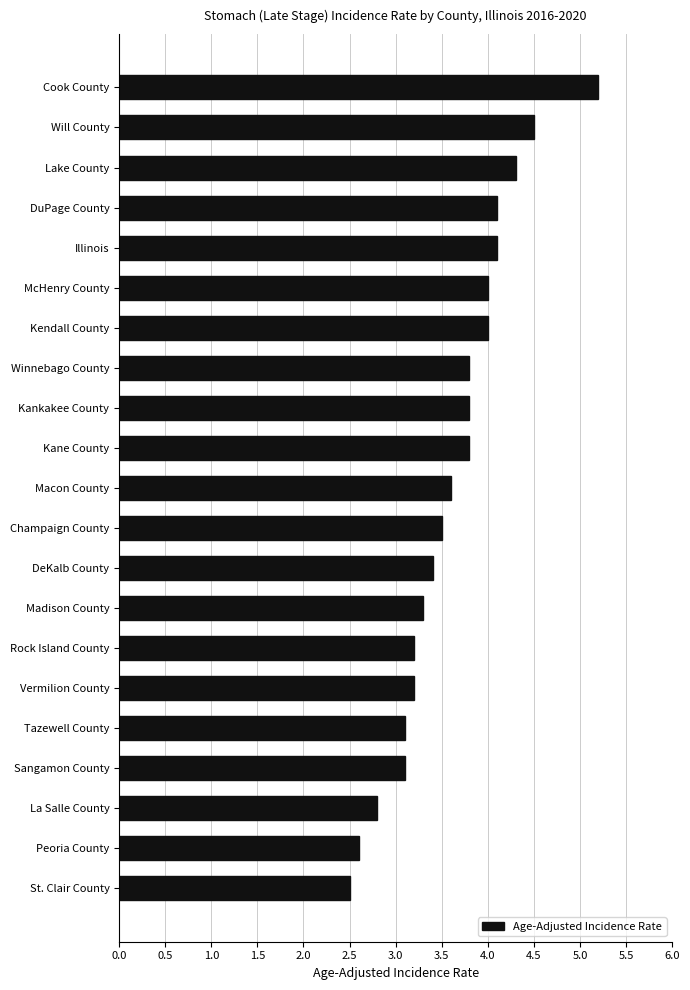

Is it true that the value at Madison County is 3.3?

True